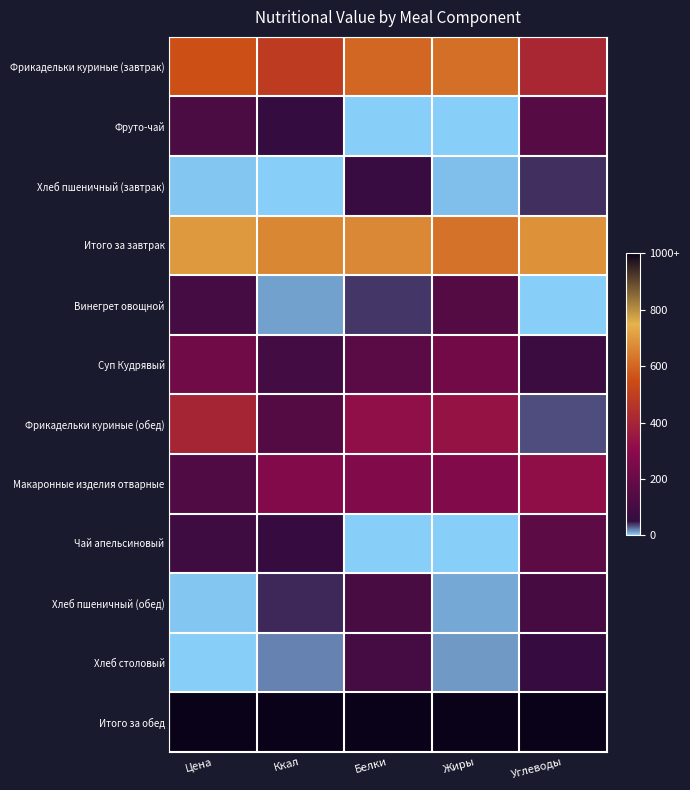

Reading right to left, transcribe all the data shown in this chart.

Фрикадельки куриные (завтрак): Углеводы=0.4	Жиры=0.6	Белки=0.6	Ккал=0.5	Цена=0.6
Фруто-чай: Углеводы=0.2	Жиры=0.0	Белки=0.0	Ккал=0.1	Цена=0.1
Хлеб пшеничный (завтрак): Углеводы=0.0	Жиры=0.0	Белки=0.1	Ккал=0.0	Цена=0.0
Итого за завтрак: Углеводы=0.7	Жиры=0.6	Белки=0.7	Ккал=0.7	Цена=0.7
Винегрет овощной: Углеводы=0.0	Жиры=0.1	Белки=0.0	Ккал=0.0	Цена=0.1
Суп Кудрявый: Углеводы=0.1	Жиры=0.2	Белки=0.2	Ккал=0.1	Цена=0.2
Фрикадельки куриные (обед): Углеводы=0.0	Жиры=0.3	Белки=0.3	Ккал=0.1	Цена=0.4
Макаронные изделия отварные: Углеводы=0.3	Жиры=0.3	Белки=0.3	Ккал=0.3	Цена=0.1
Чай апельсиновый: Углеводы=0.2	Жиры=0.0	Белки=0.0	Ккал=0.1	Цена=0.1
Хлеб пшеничный (обед): Углеводы=0.1	Жиры=0.0	Белки=0.1	Ккал=0.0	Цена=0.0
Хлеб столовый: Углеводы=0.1	Жиры=0.0	Белки=0.1	Ккал=0.0	Цена=0.0
Итого за обед: Углеводы=1.0	Жиры=1.0	Белки=1.0	Ккал=1.0	Цена=1.0